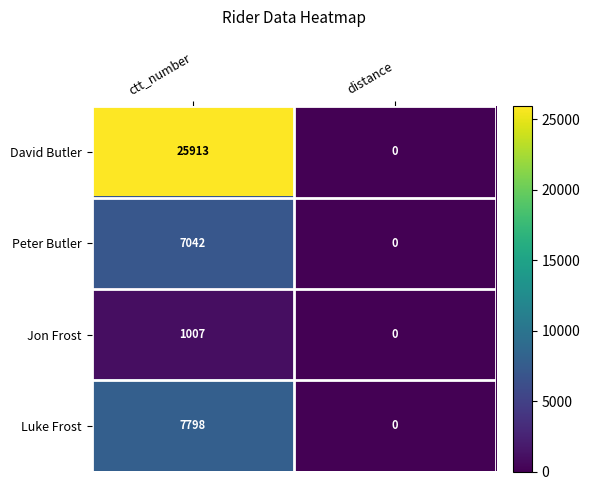

What is the average value of the Peter Butler series?

3521